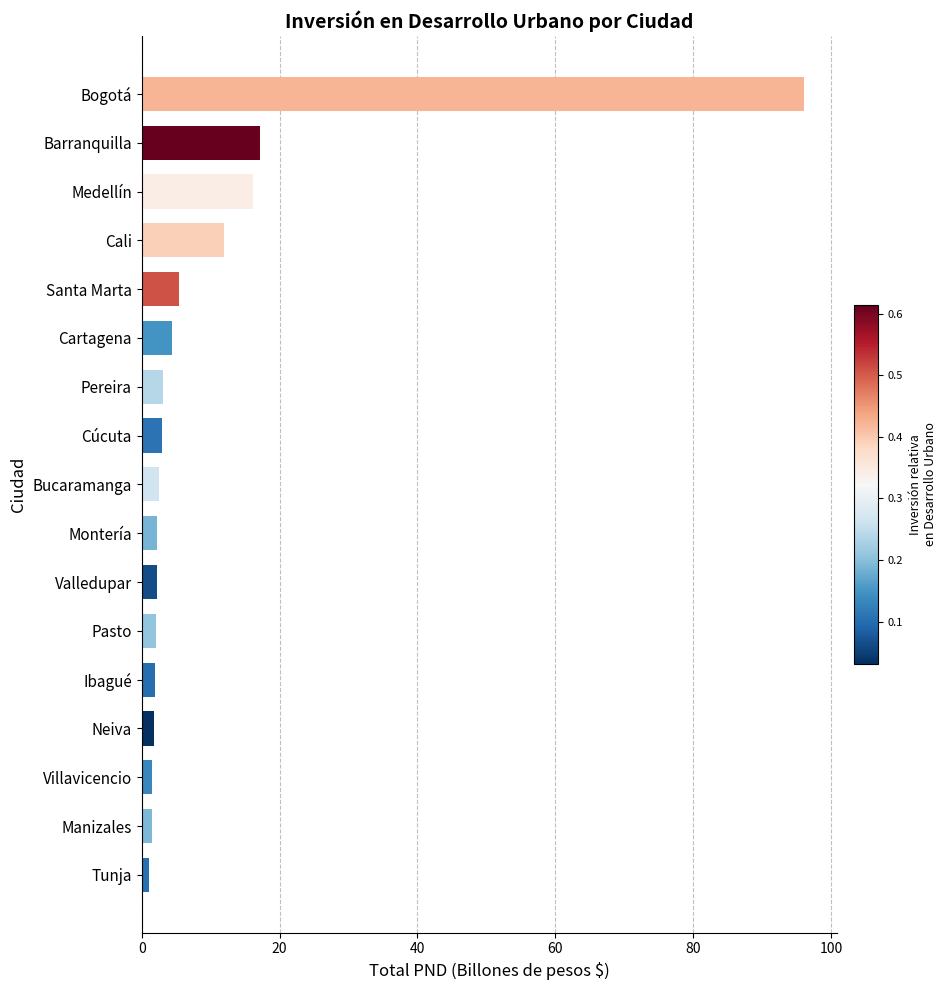

Count the number of categories in the chart.

17